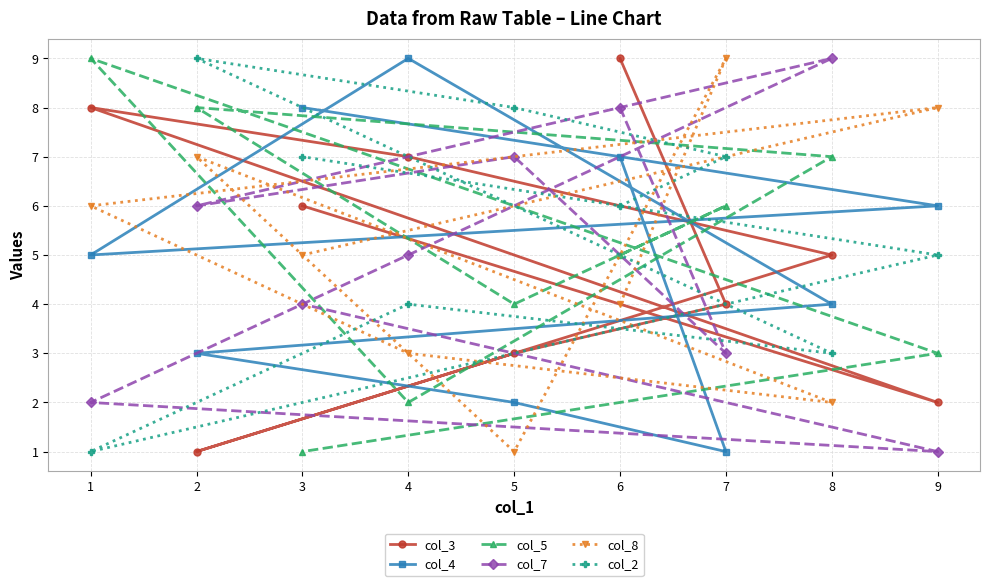

List the series in order of their peak value, highest first.

col_3, col_4, col_5, col_7, col_8, col_2